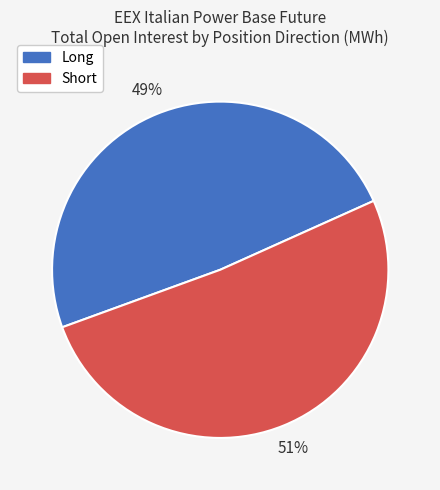

Which slice represents more than half of the pie?

Short